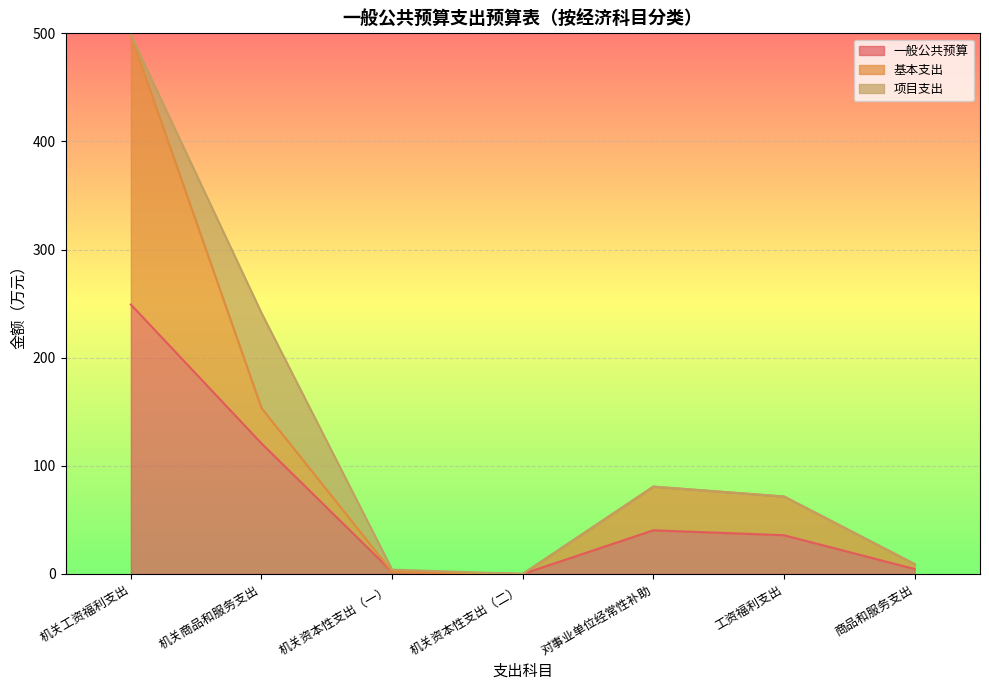

What is the difference between the maximum and minimum values in the 基本支出 series?

498.3